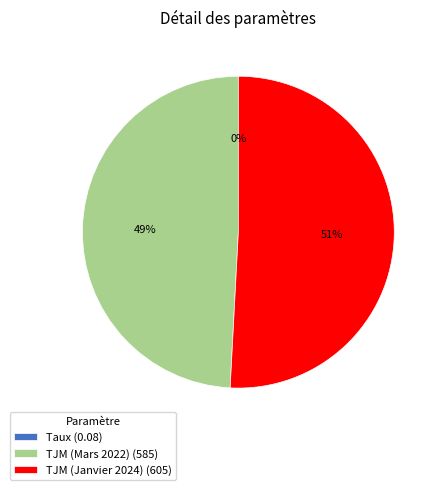

Is it true that TJM (Mars 2022) (585) is 49% of the pie?

True